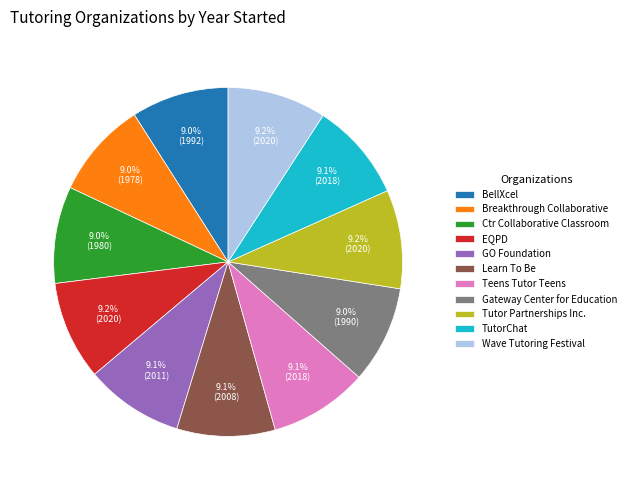

True or false: Teens Tutor Teens accounts for 15% of the total.

False